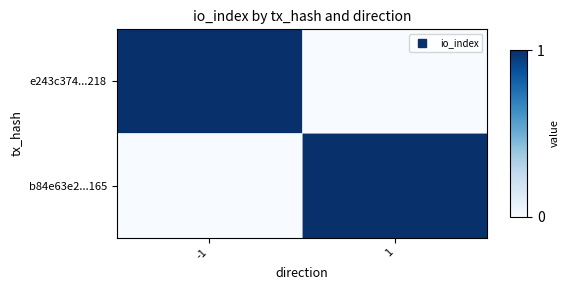

At which category is the sum across all series the highest?

-1